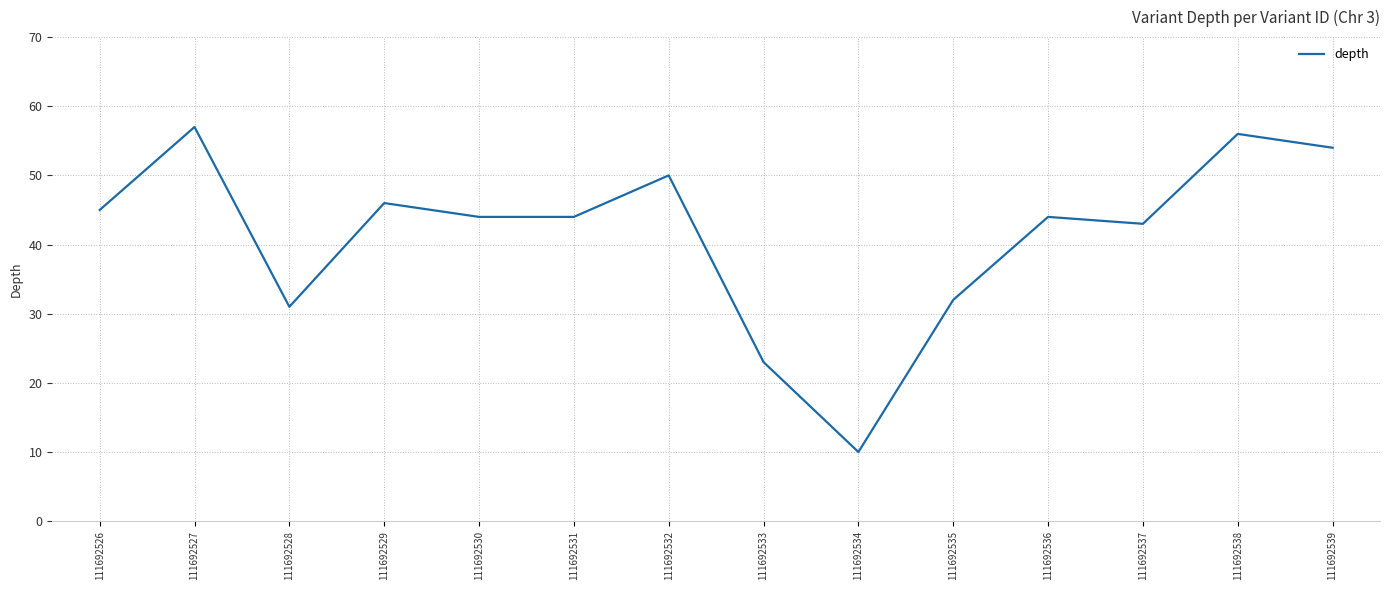

What is the difference between the second highest and minimum values?

46